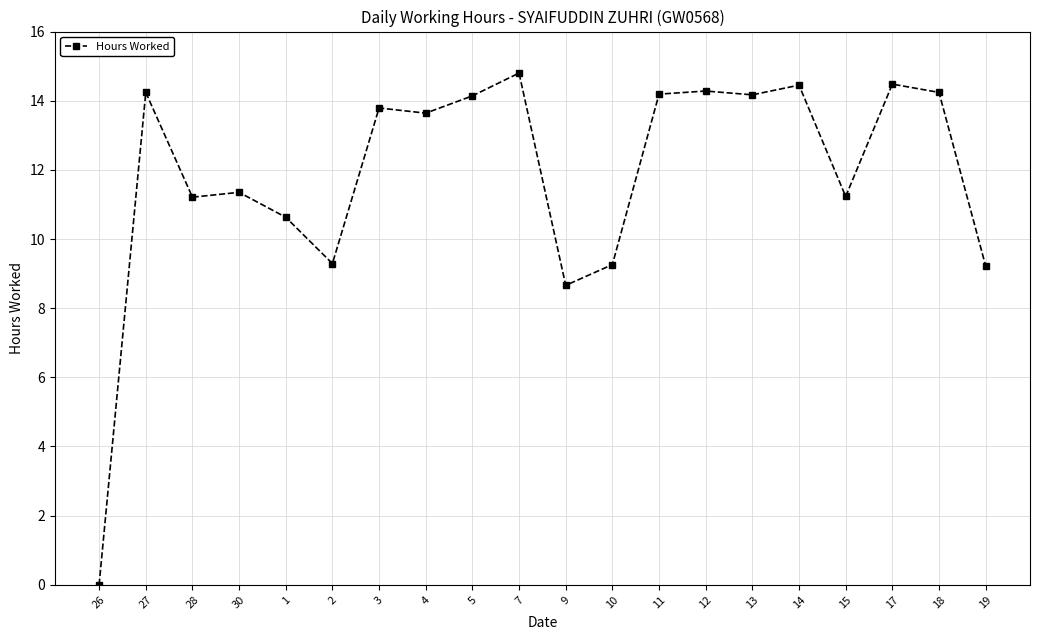

Is it true that the value at 11 is 14.2?

True